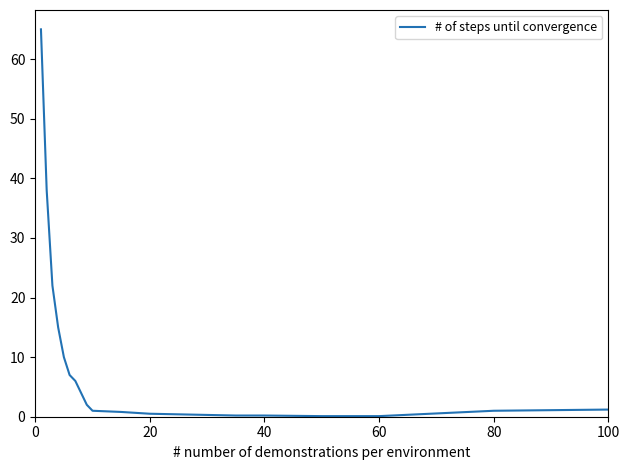

What is the difference between the maximum and minimum values?

64.9